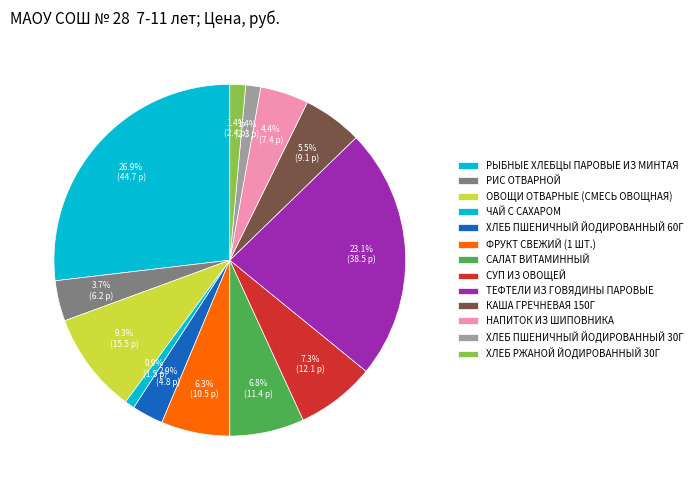

Is it true that ХЛЕБ ПШЕНИЧНЫЙ ЙОДИРОВАННЫЙ 60Г is 3% of the pie?

True